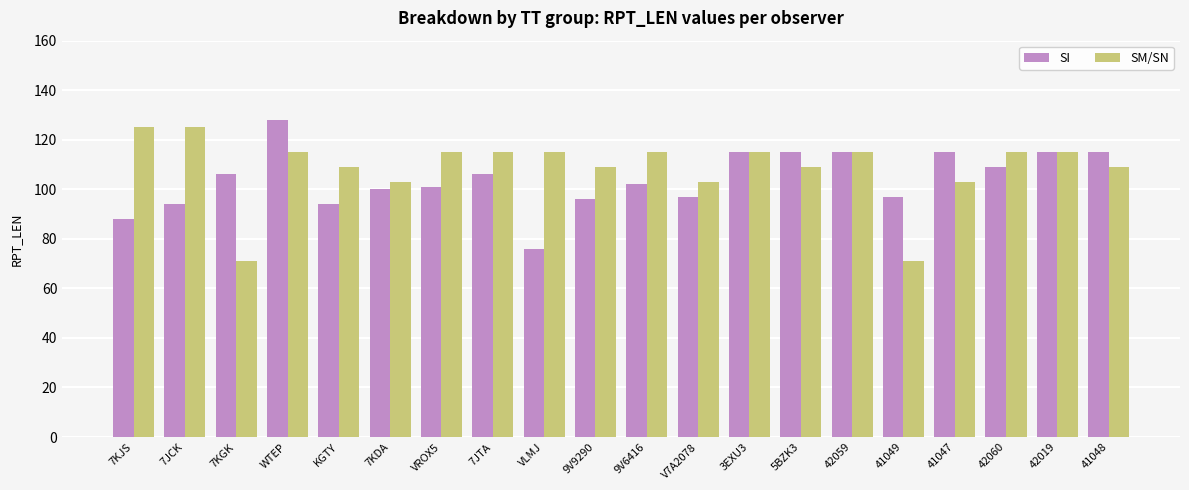

Reading left to right, transcribe all the data shown in this chart.

SI: 88	94	106	128	94	100	101	106	76	96	102	97	115	115	115	97	115	109	115	115
SM/SN: 125	125	71	115	109	103	115	115	115	109	115	103	115	109	115	71	103	115	115	109